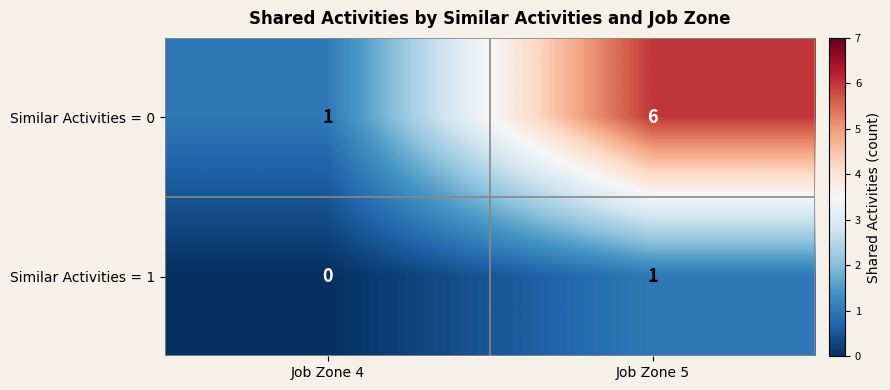

The Similar Activities = 1 series shows 2 at Job Zone 5. True or false?

False